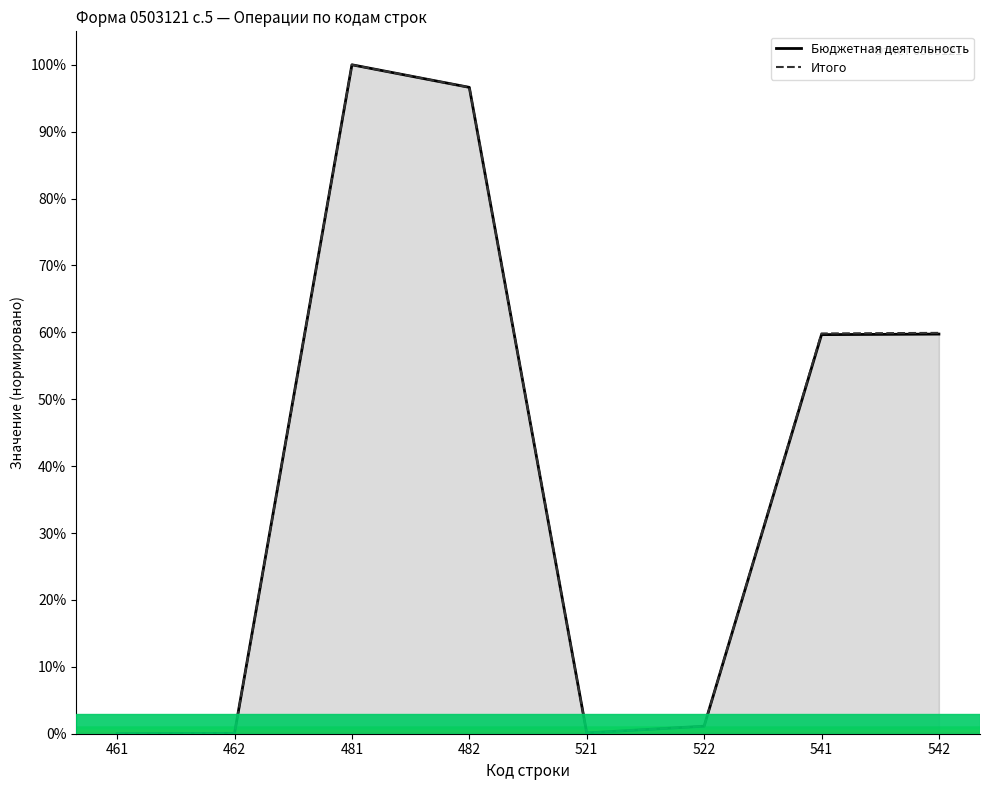

True or false: Бюджетная деятельность and Итого cross at least once.

False